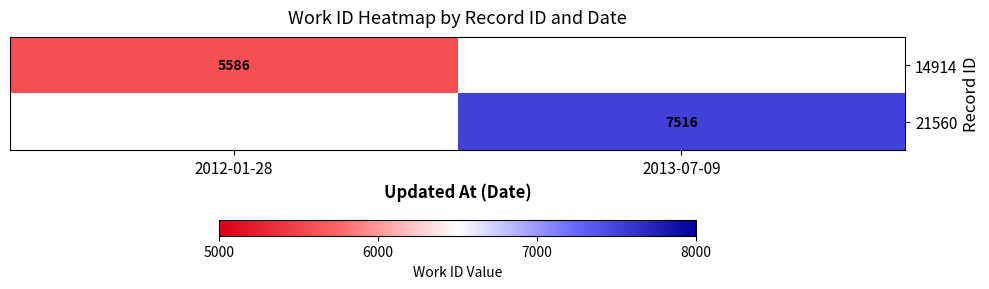

Which category has the highest value across all series?

2013-07-09